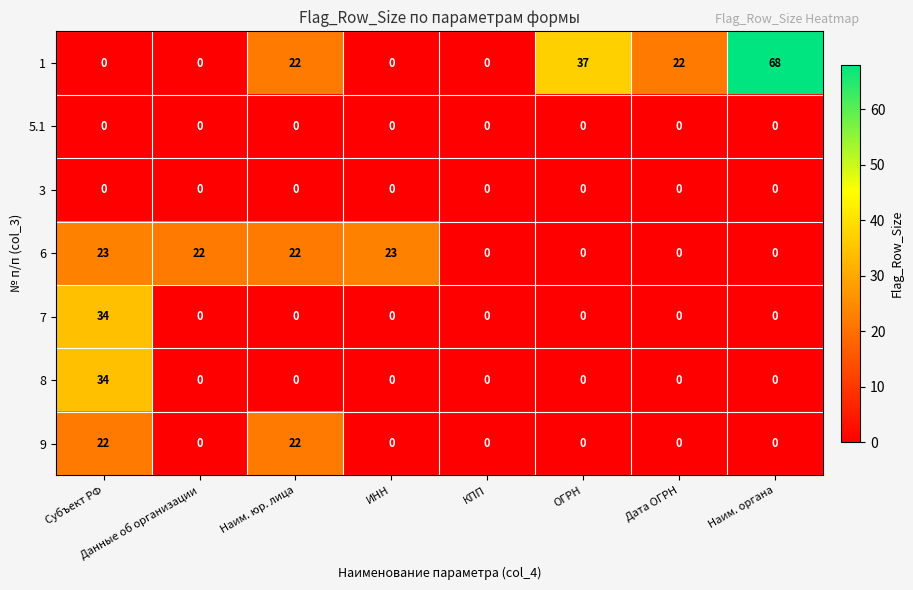

True or false: 6 has a value of 10 at КПП.

False